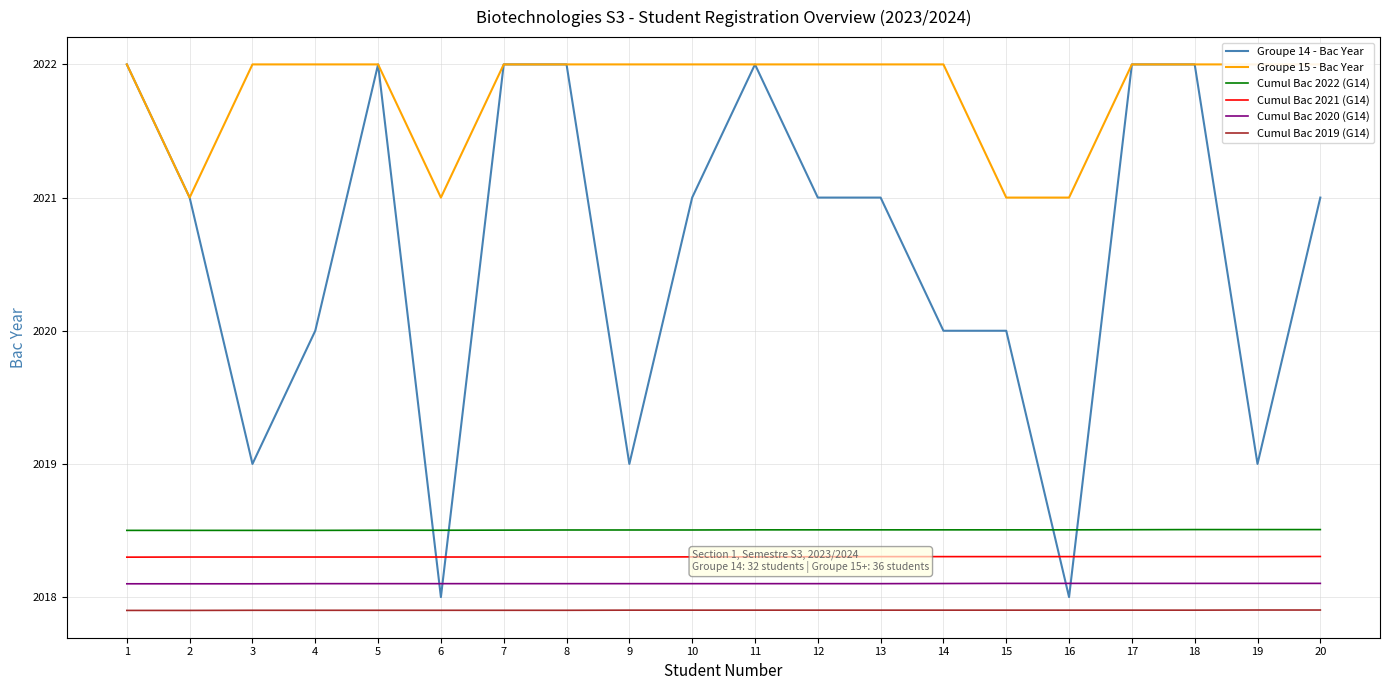

What is the sum of the Cumul Bac 2022 (G14) values at 5 and 19?

4037.0